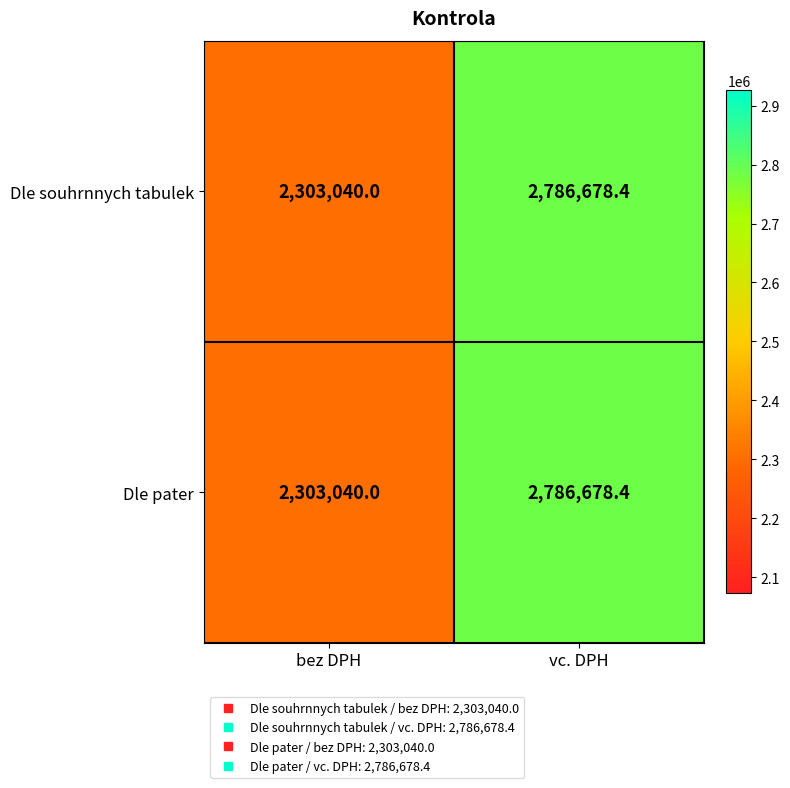

Is it true that Dle souhrnnych tabulek equals 3289904.4 at bez DPH?

False